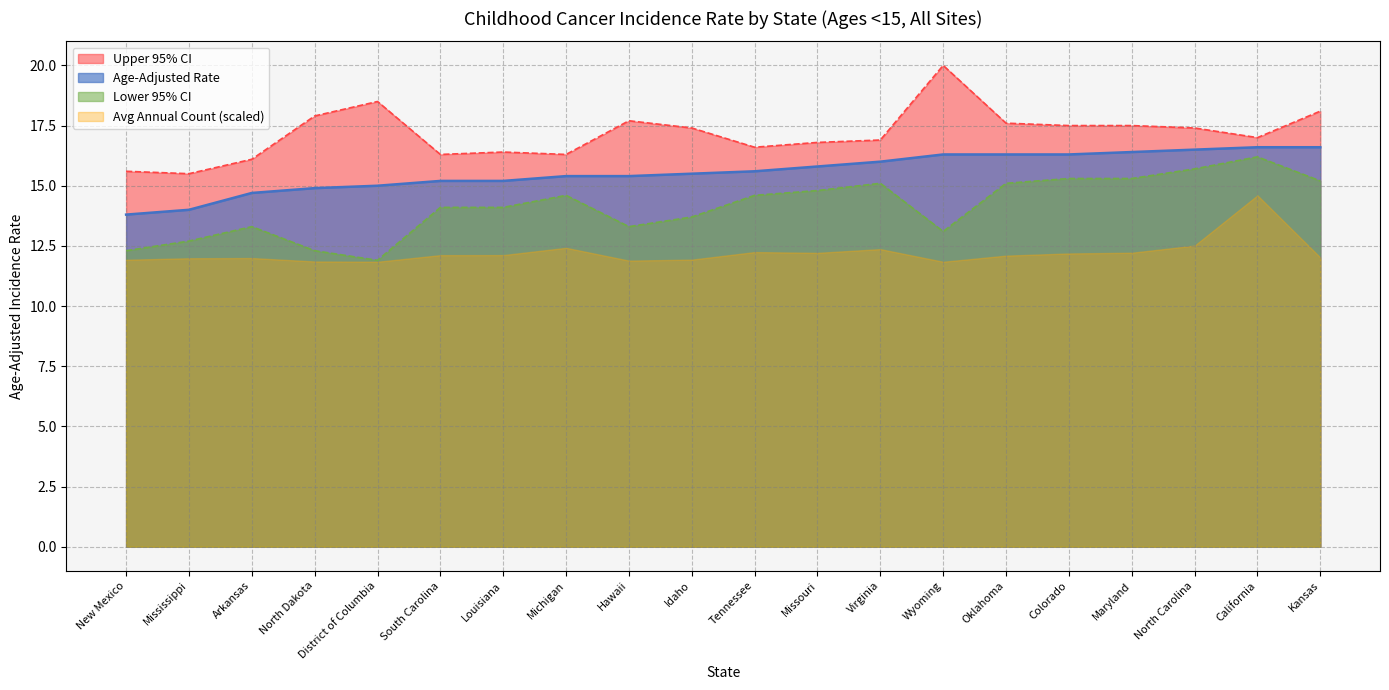

Which series has the largest total across all categories?

Upper 95% CI